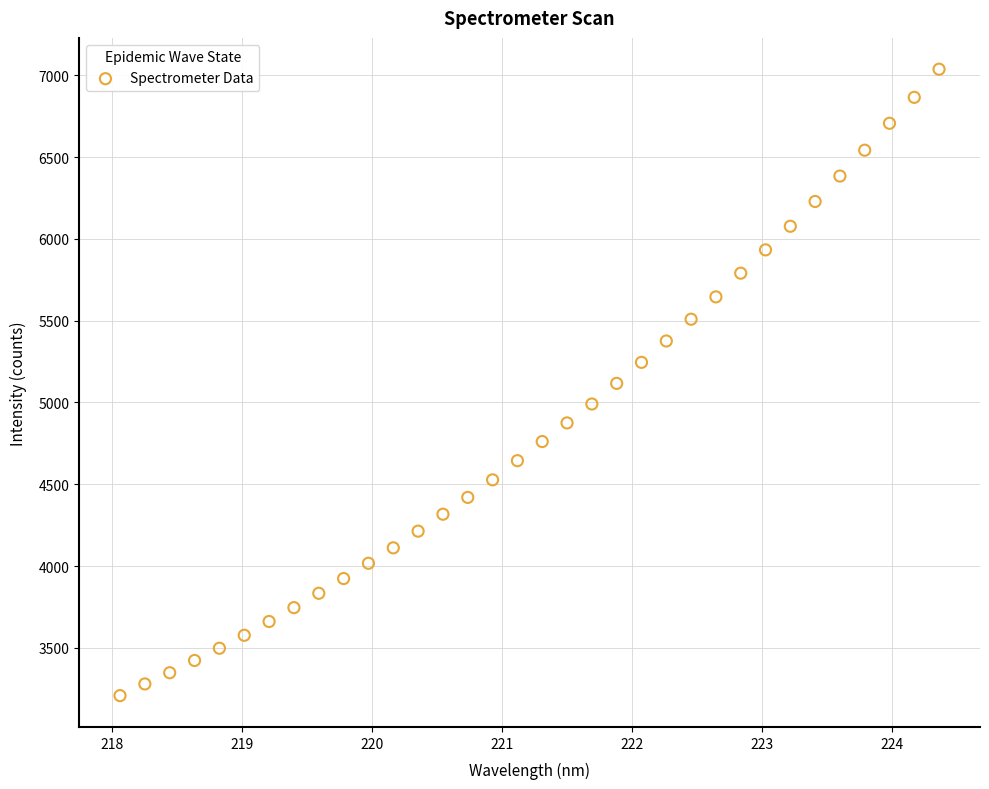

What is the range of X values (max minus min)?

6.3